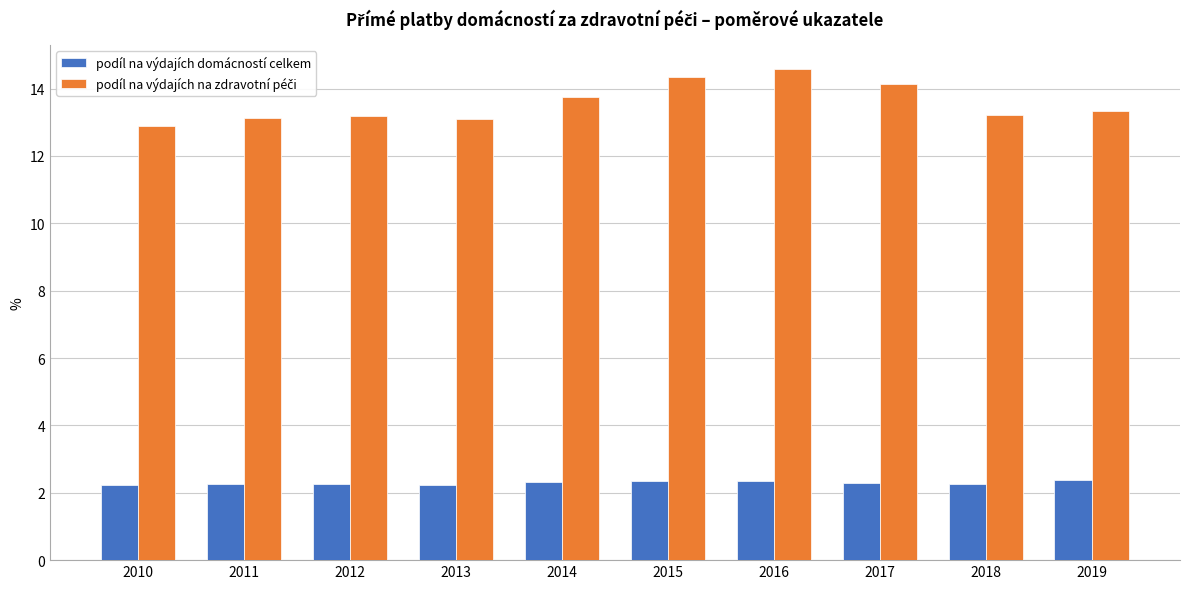

What is the difference between the highest and lowest values at 2016?

12.2